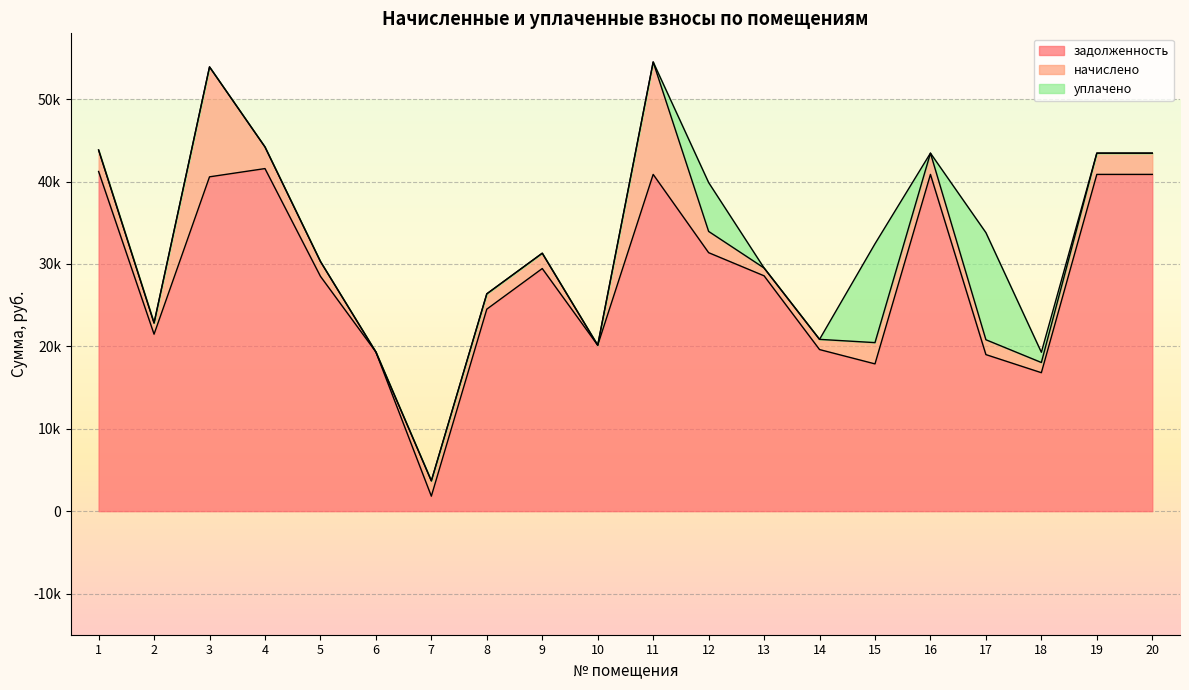

What is the sum of the задолженность values at 13 and 11?

69438.5